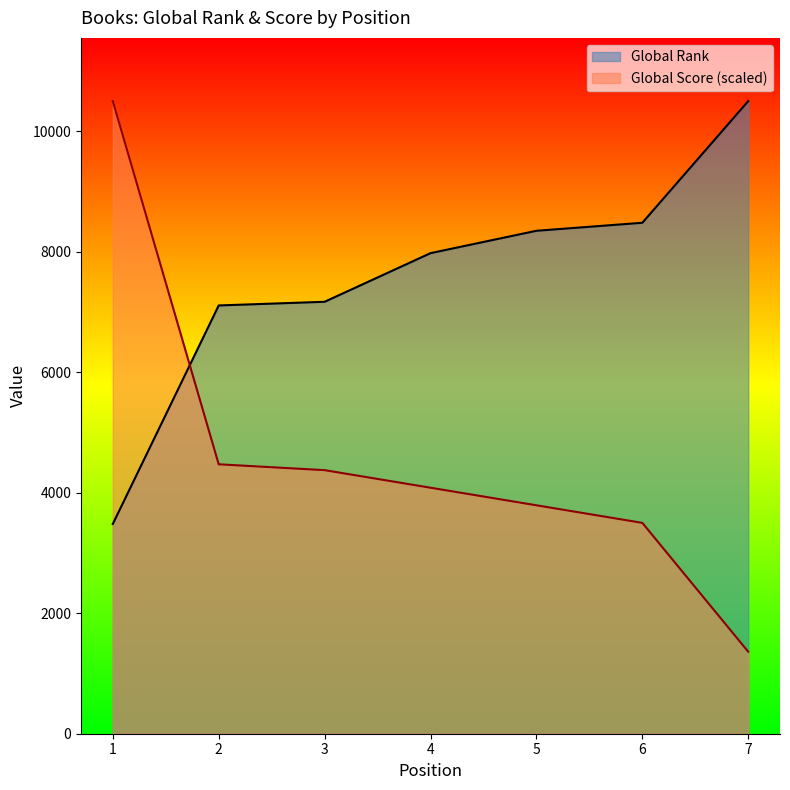

Is the value of Global Rank at 4 greater than the value of Global Score at 4?

Yes